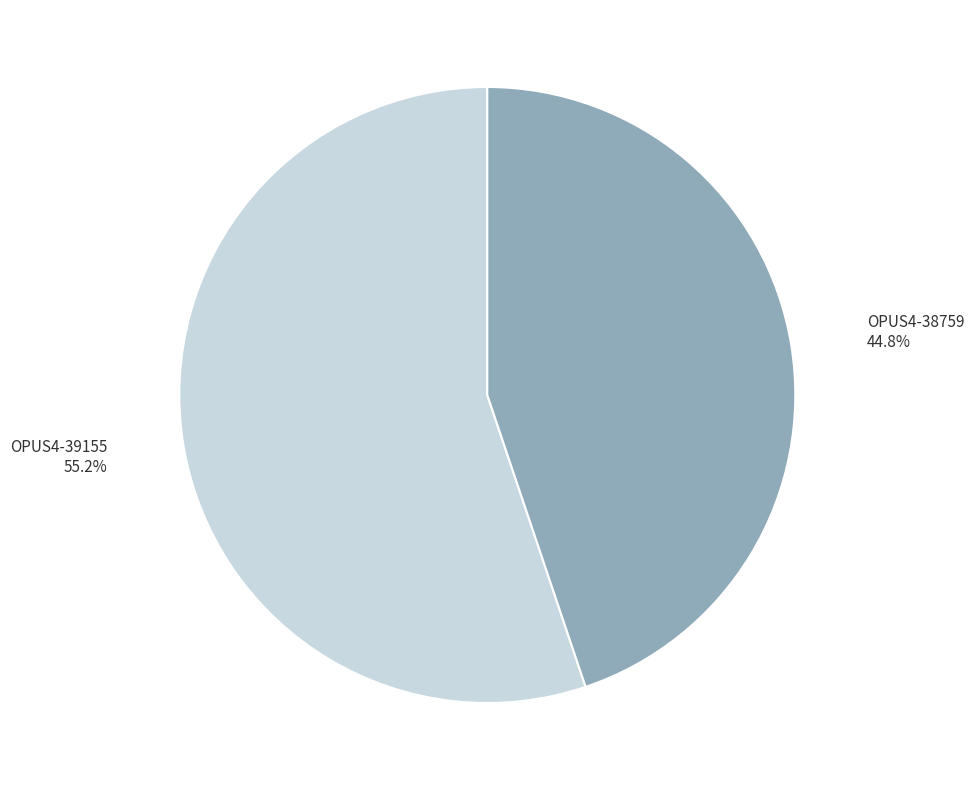

Is there a majority slice in this chart?

Yes